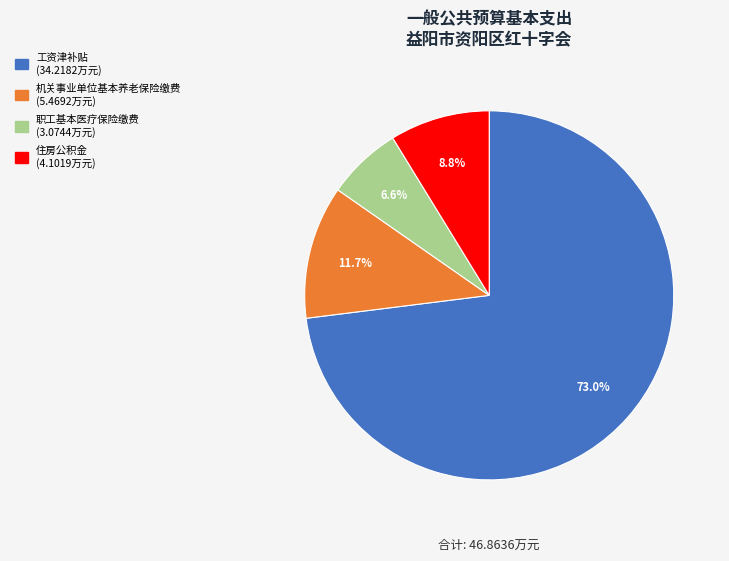

How many slices are in this pie chart?

4